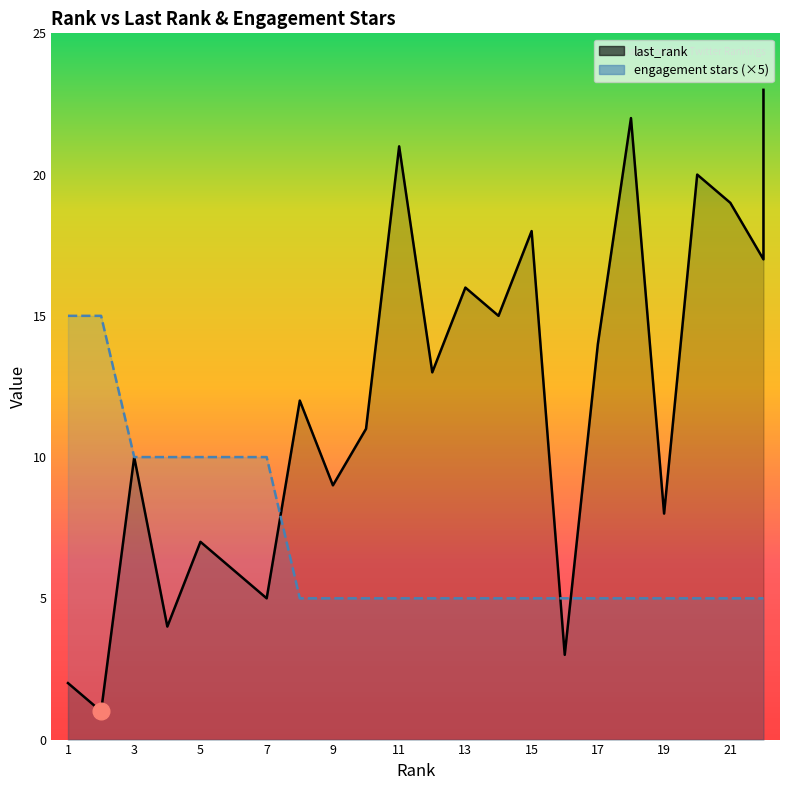

What value does the last_rank series have at 11, to the nearest 10?

20